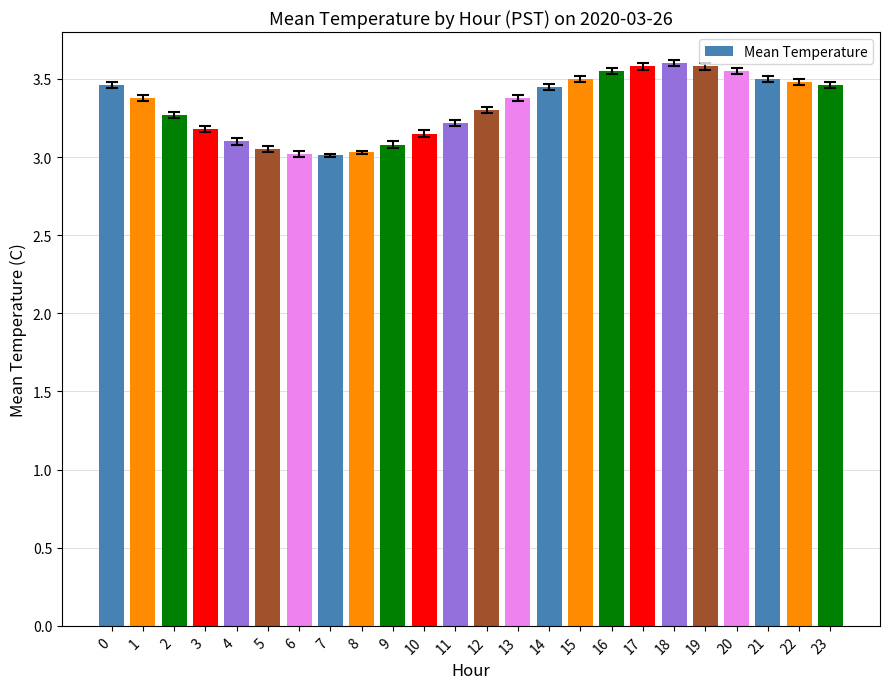

What is the difference between the values at 12 and 17?

0.3